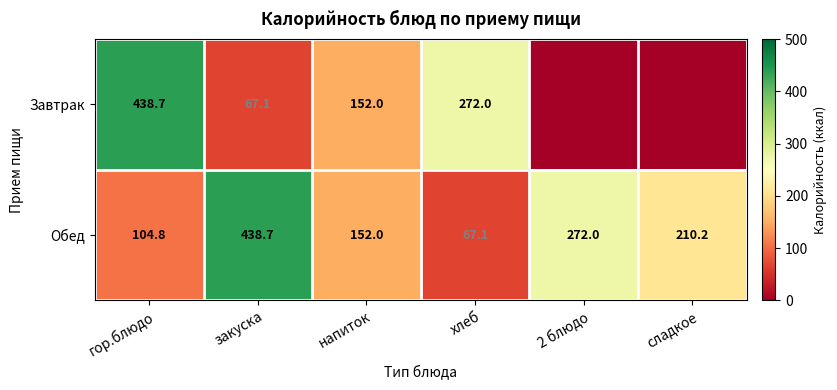

What is the sum of all Обед values?

1244.8